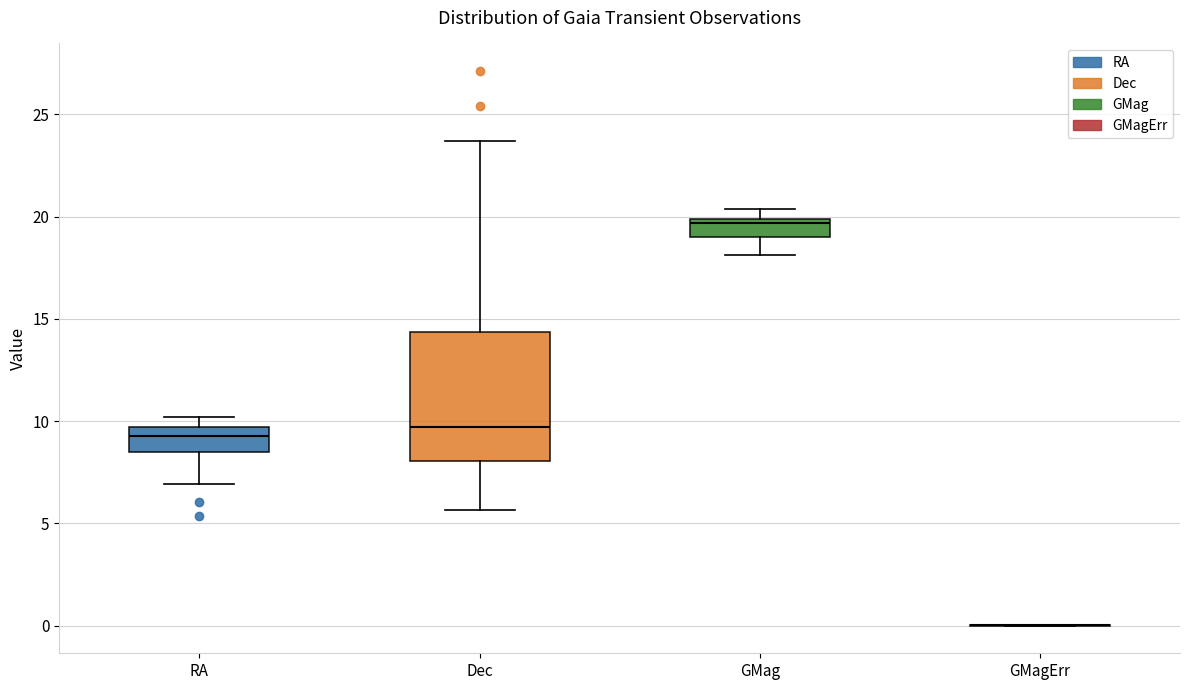

Comparing the boxes themselves (not the whiskers), which one is the tallest?

Dec